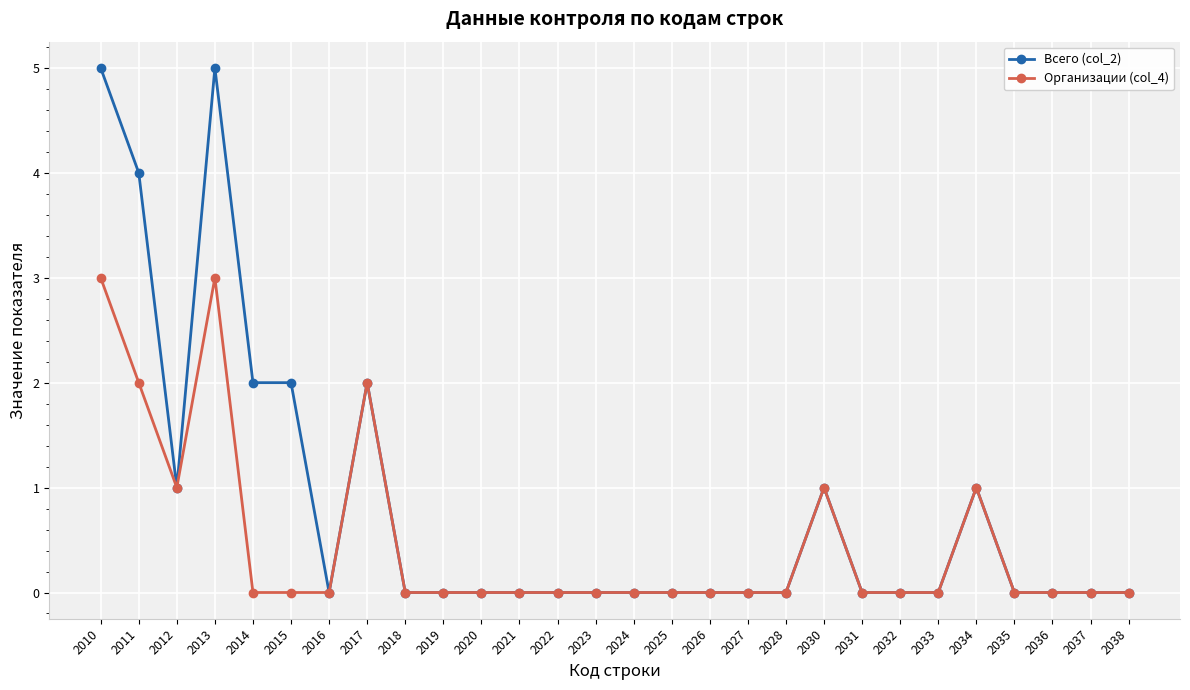

Where is the first local minimum for Организации (col_4)?

2012